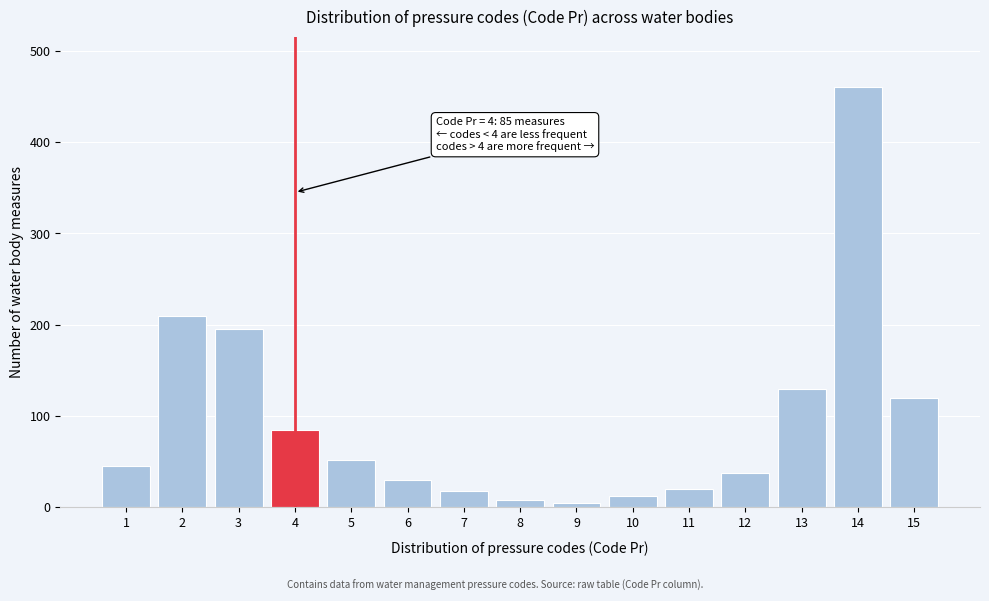

Is it true that the value at 4 is 49?

False